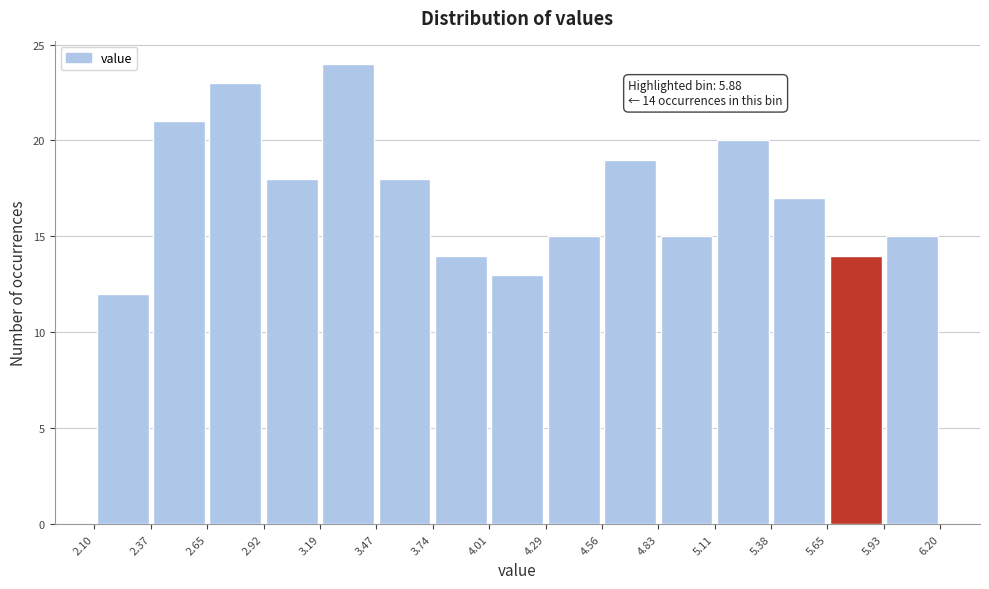

Which range on the x-axis has the tallest bar?

3.19 to 3.47